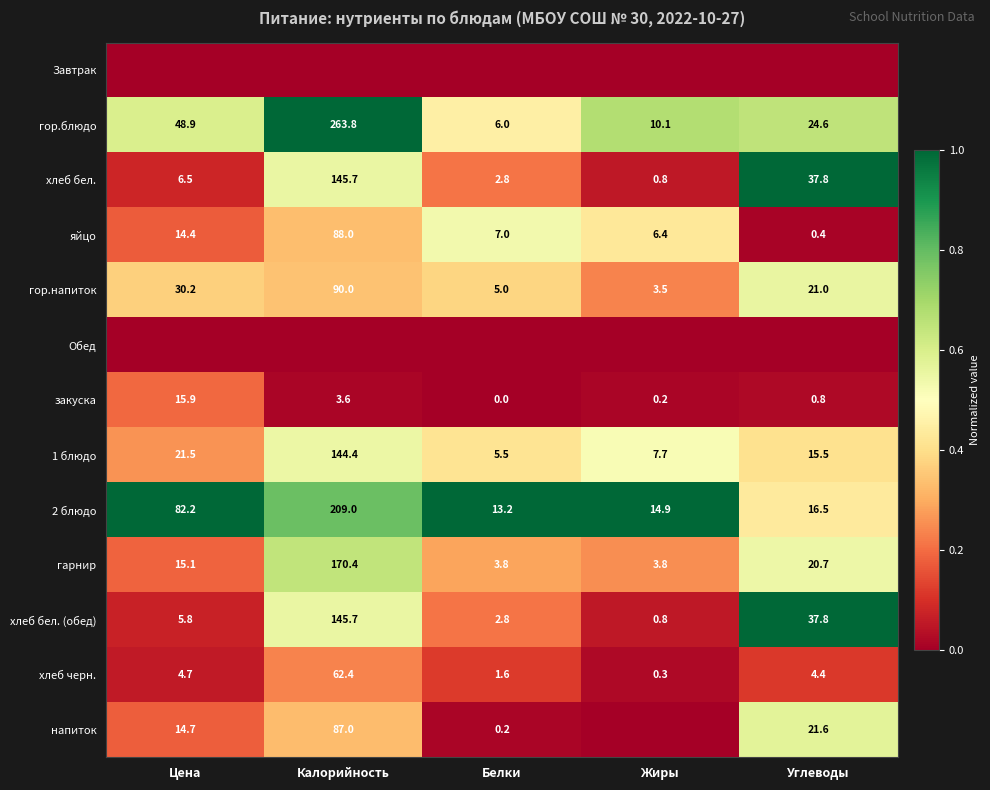

At how many categories does at least one series exceed 0?

5